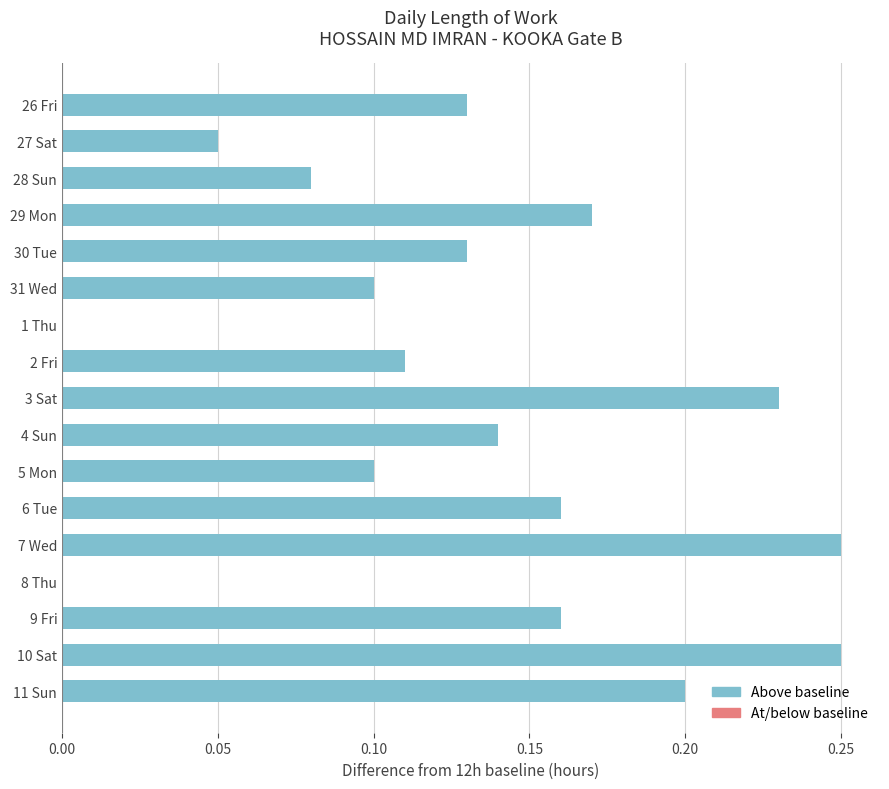

Count the values in the range 0 to 1.

17